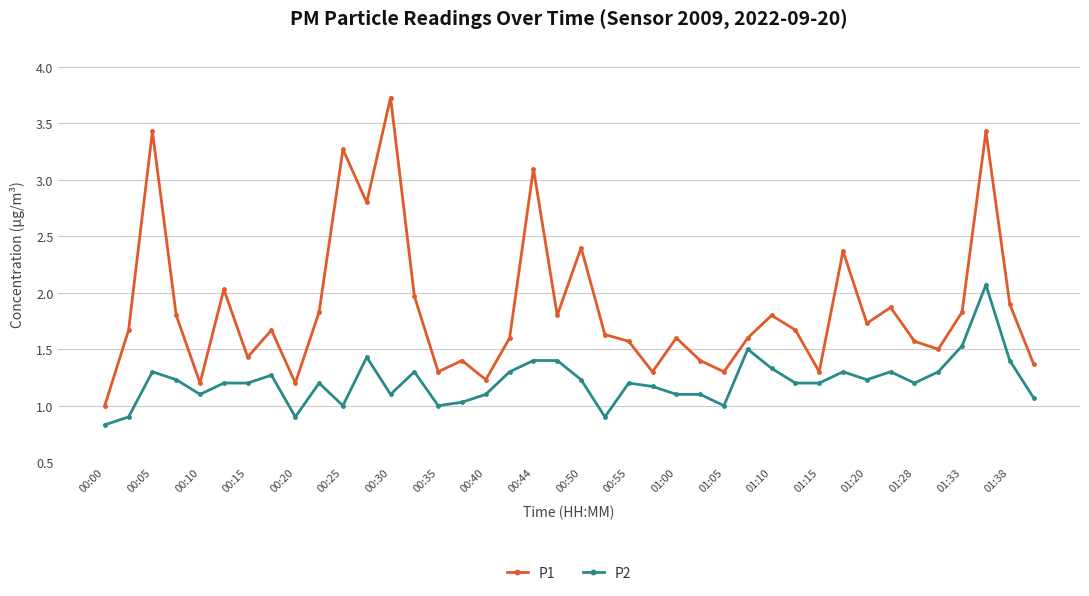

Which series has the largest total across all categories?

P1